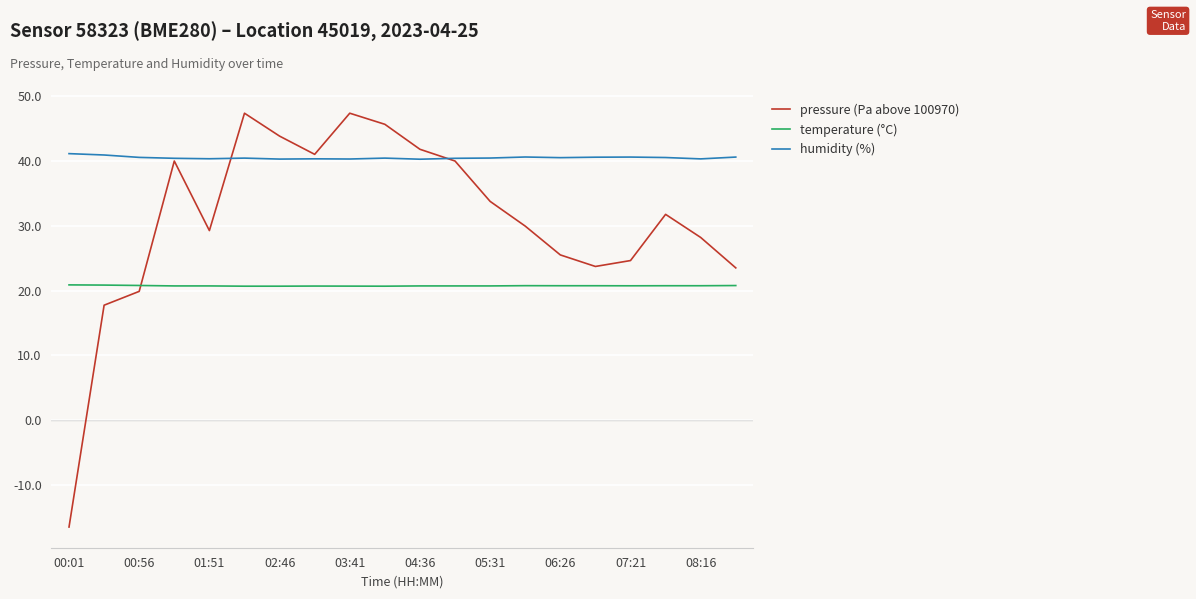

How many values in the pressure (Pa above 100970) series are below 31?

10